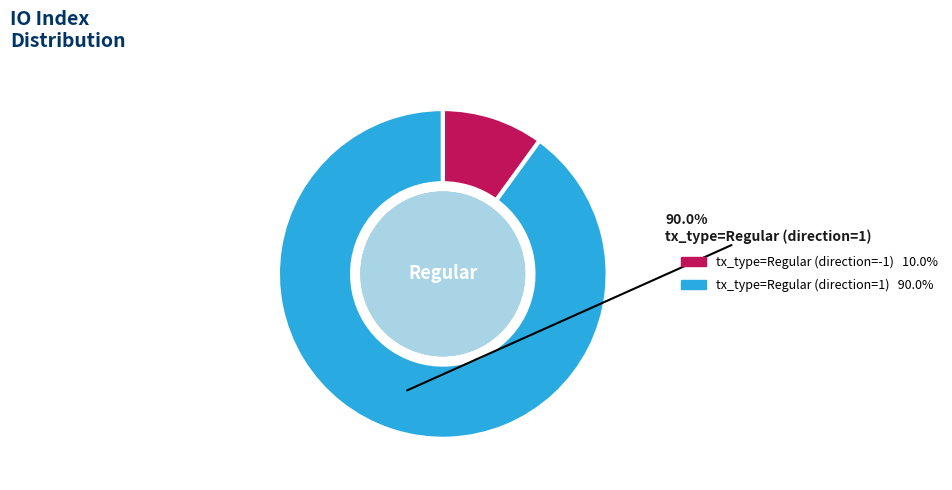

How many slices are in this pie chart?

2